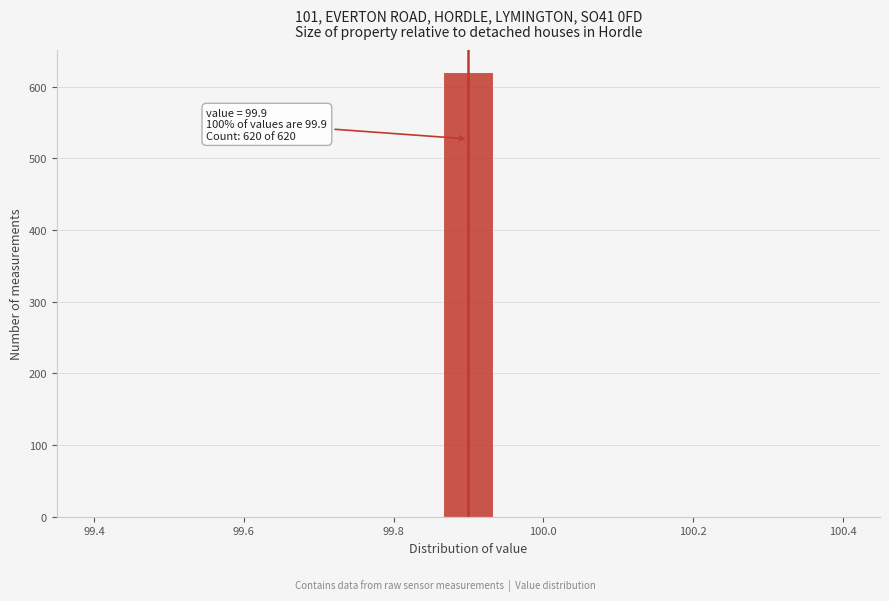

Around what value on the x-axis is the tallest bar? Give the approximate position of its centre, as read against the axis.

99.90